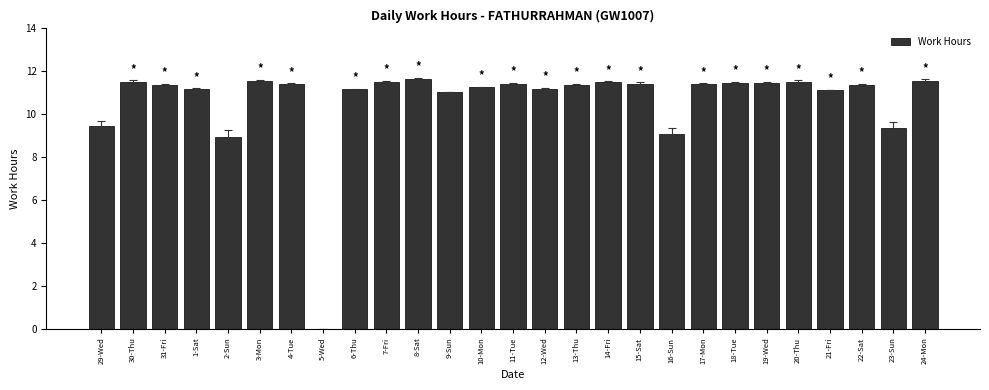

Approximately how many times larger is the value at 15-Sat compared to 3-Mon?

1.0